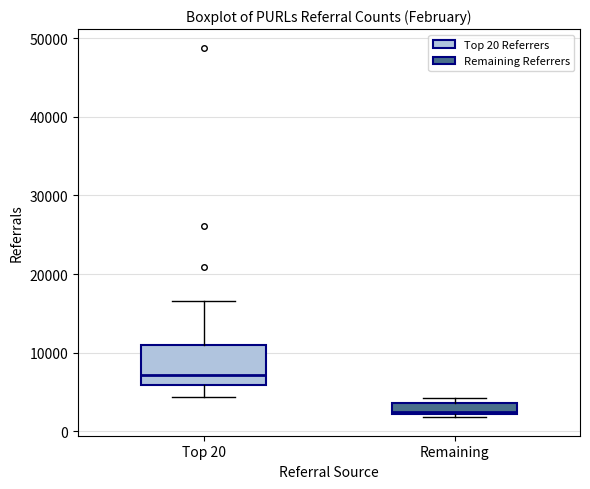

Which box has the highest median line?

Top 20